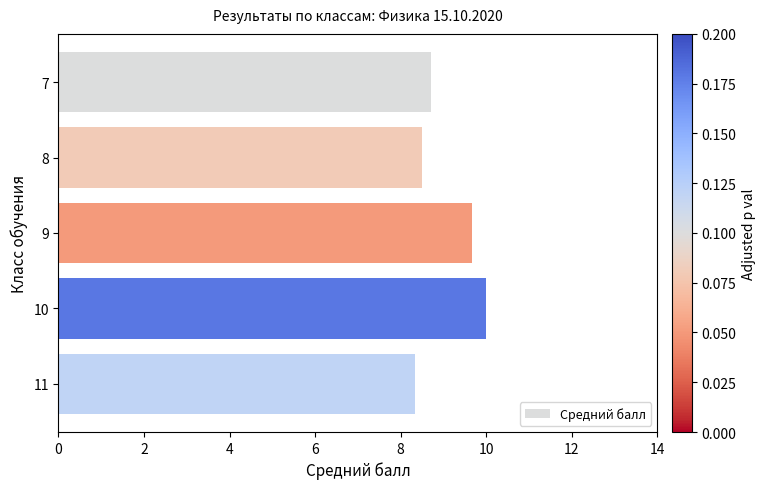

List the labels in order of value, smallest first.

11, 8, 7, 9, 10